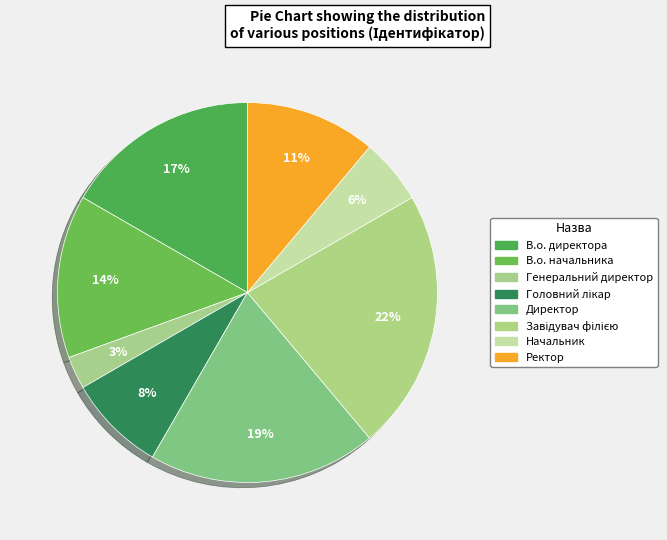

Count the number of slices in the pie.

8